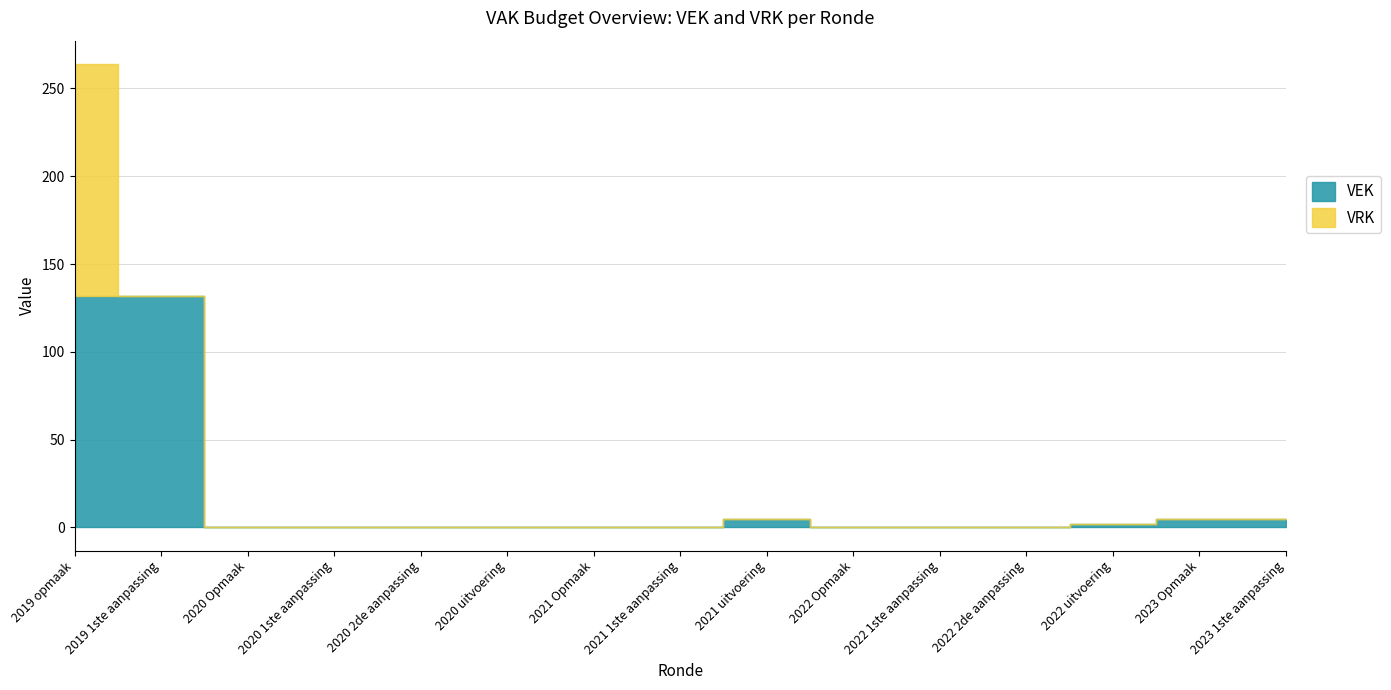

At which category does VEK reach its first local peak?

2021 uitvoering